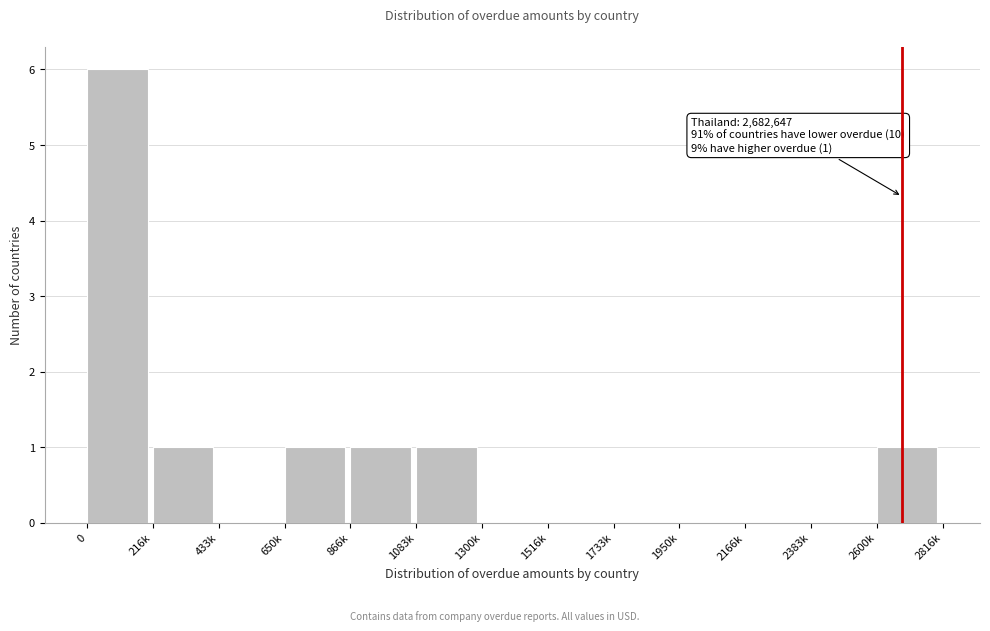

Reading left to right, list all the values displayed in this chart.

0=6	216k=1	433k=0	650k=1	866k=1	1083k=1	1300k=0	1516k=0	1733k=0	1950k=0	2166k=0	2383k=0	2600k=1